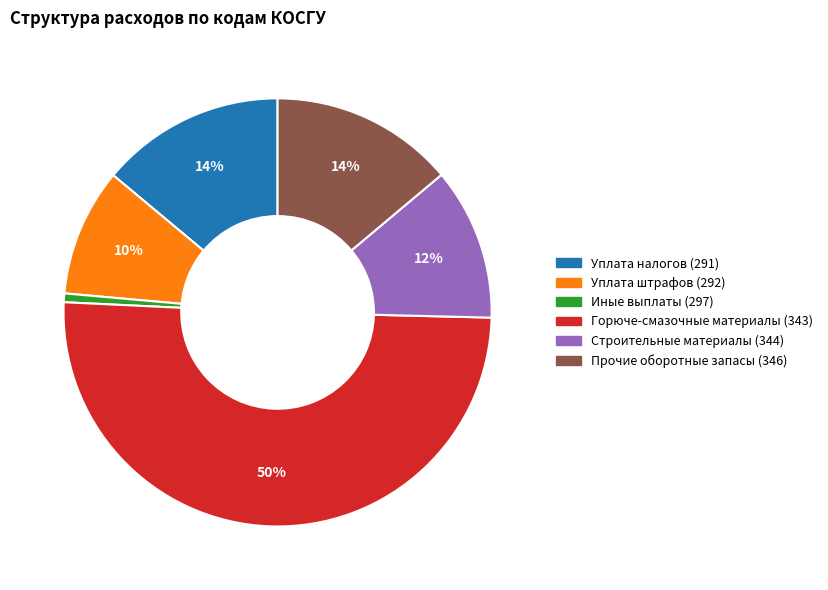

Approximately how many times larger is the value at Уплата штрафов (292) compared to Уплата налогов (291)?

0.7